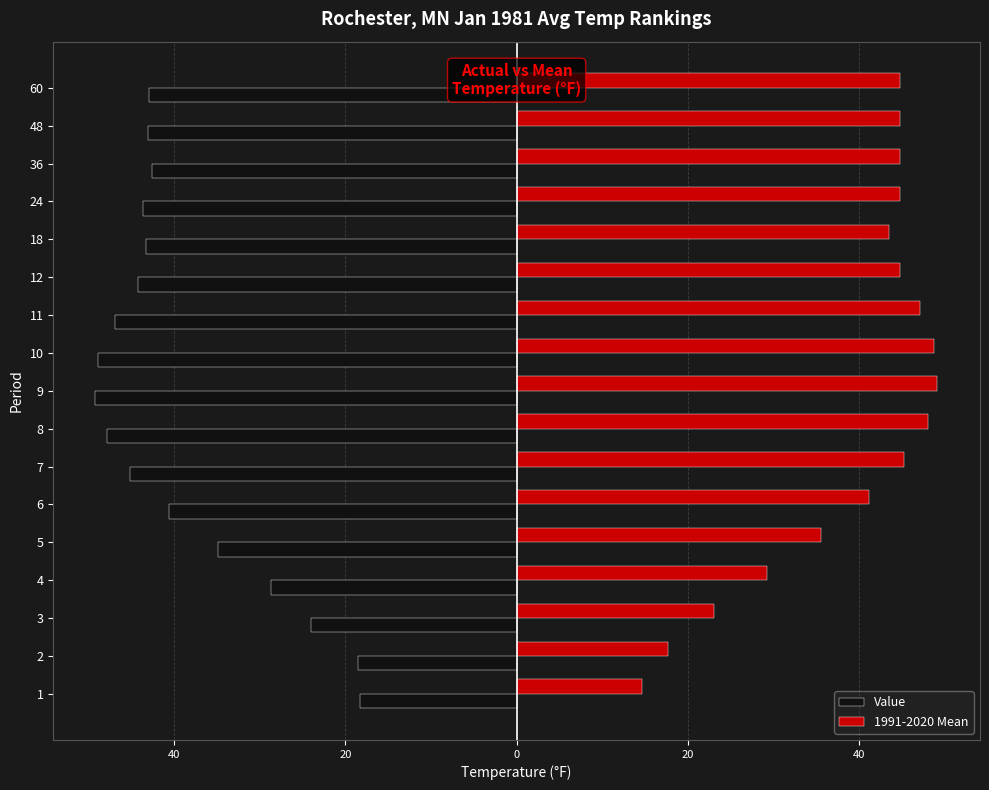

What is the lowest value of the Value series?

-49.2